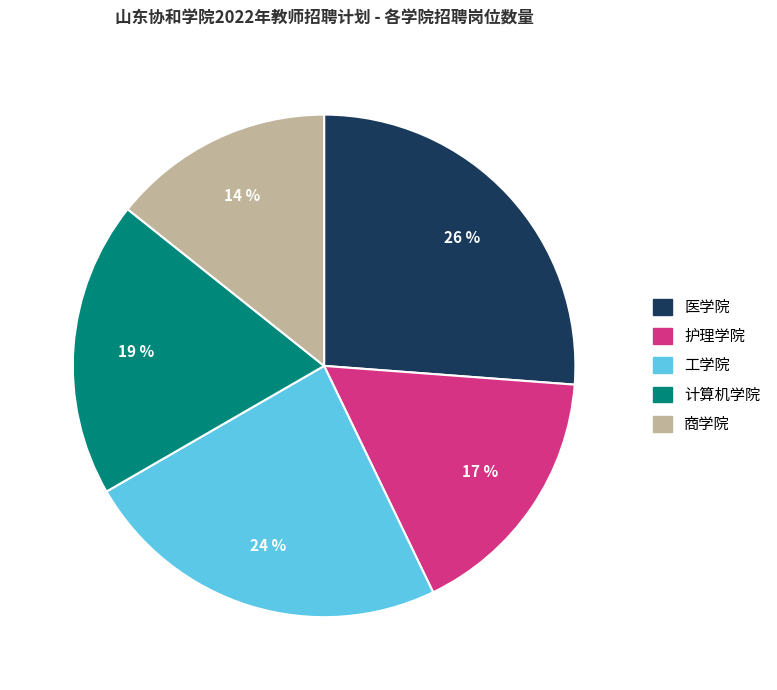

Does any single category account for the majority?

No